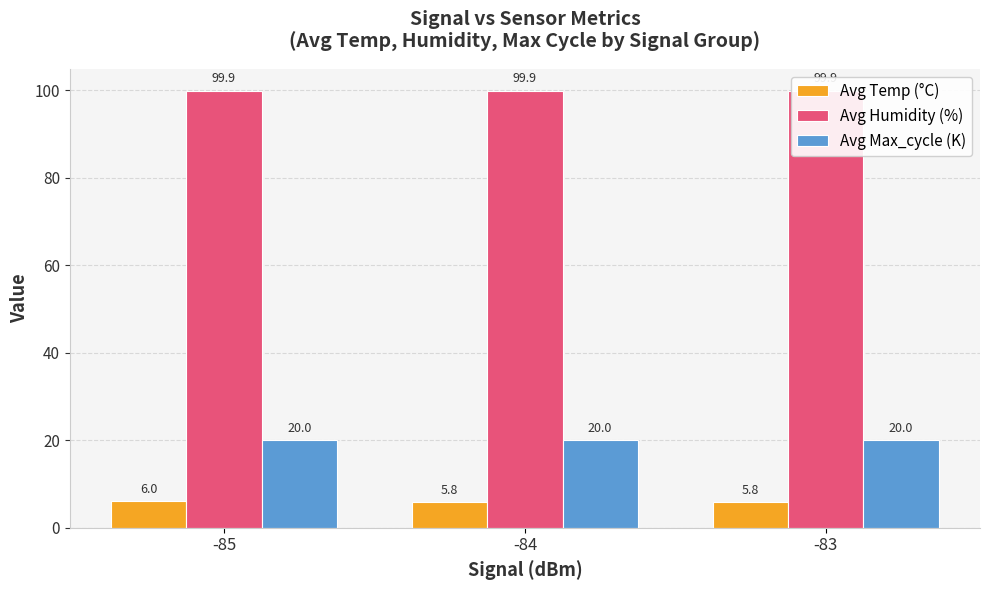

List the labels in order of Avg Max_cycle (K) value, smallest first.

-85, -83, -84